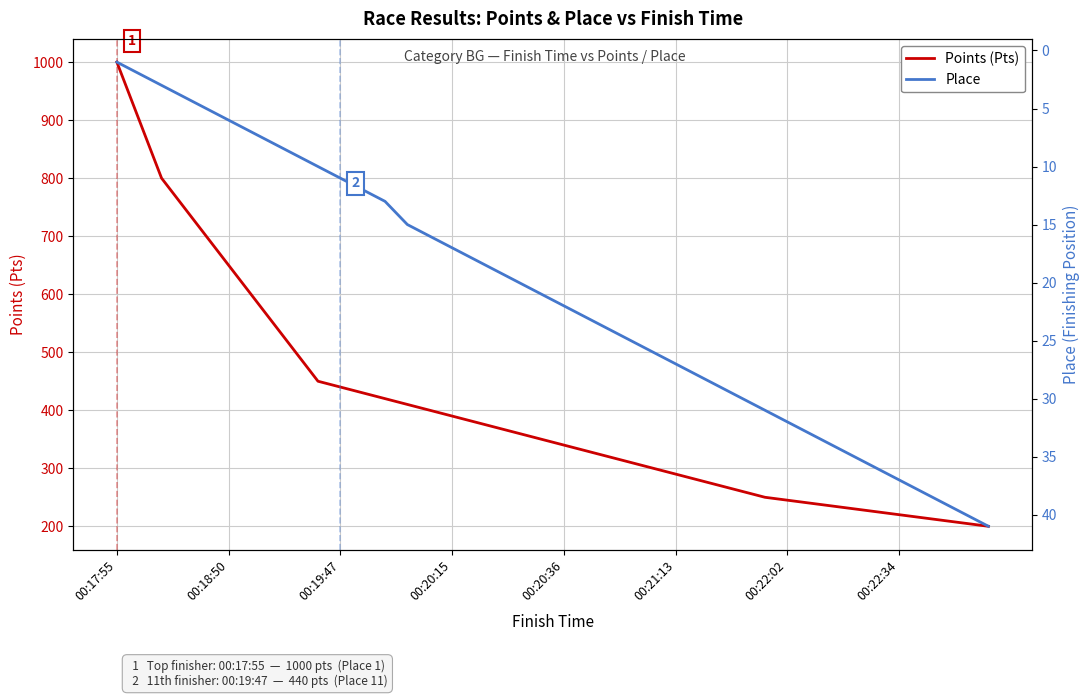

What is the total value across all series at 36?

253